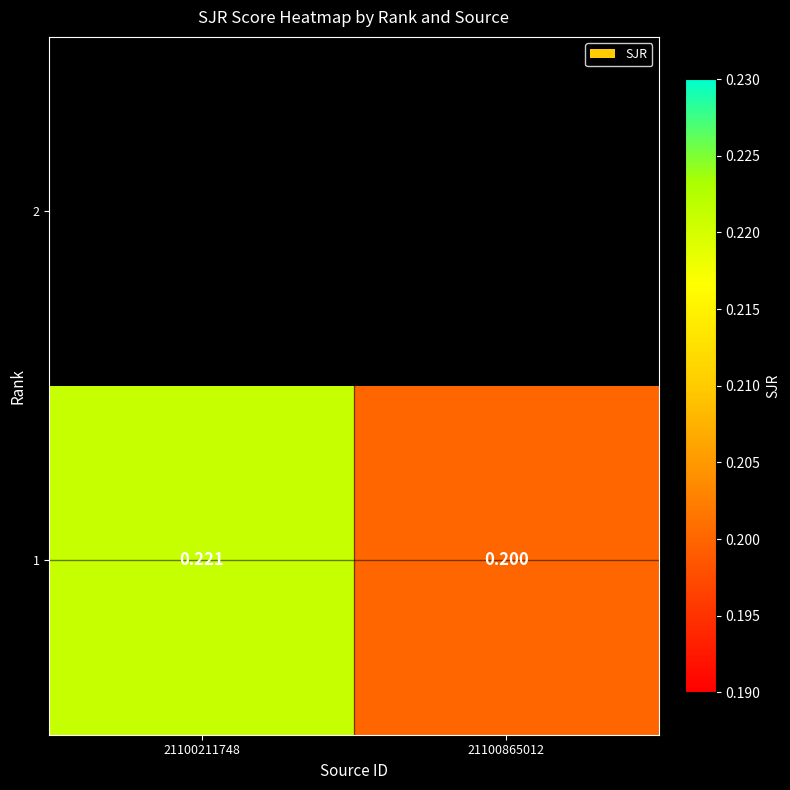

True or false: the data shows 0.2 at 21100865012.

True